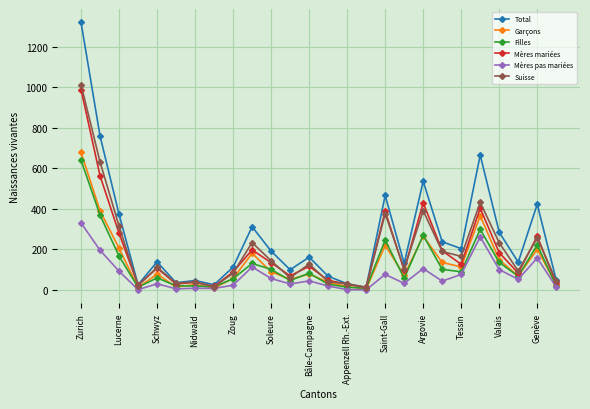

True or false: Garçons has more than 1 points higher than both neighbors.

True